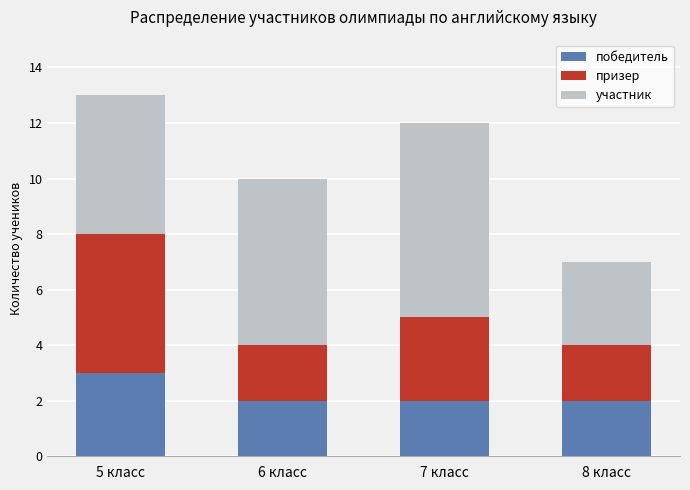

Reading right to left, transcribe the values for победитель.

8 класс=2	7 класс=2	6 класс=2	5 класс=3